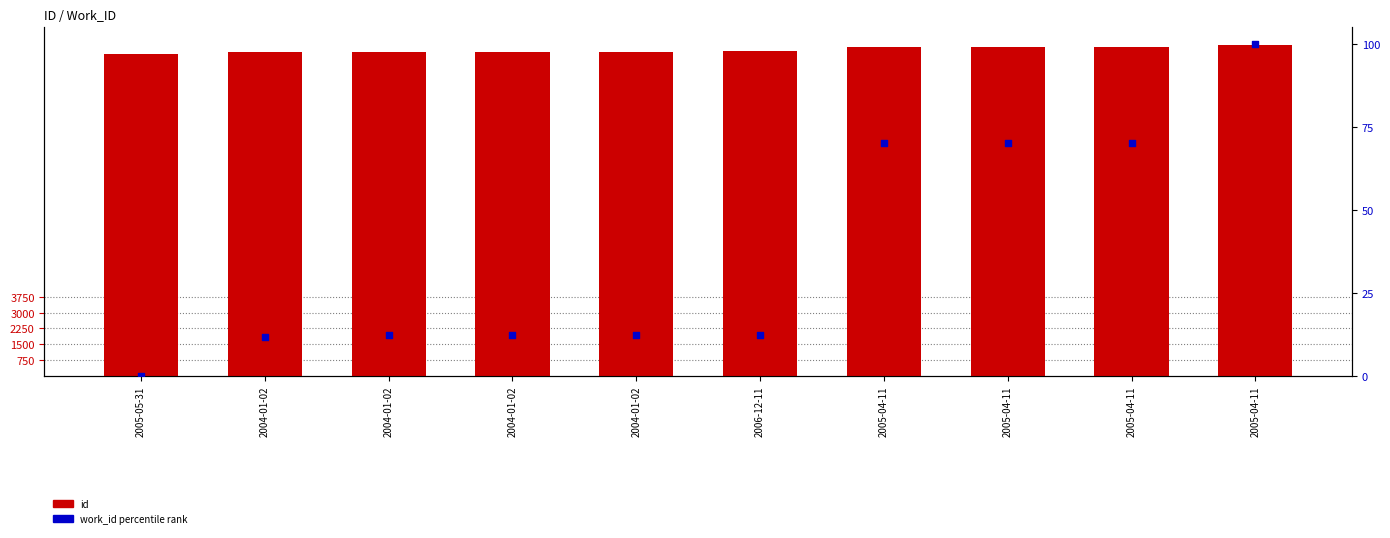

Which series reaches the minimum Y coordinate?

work_id (percentile rank)